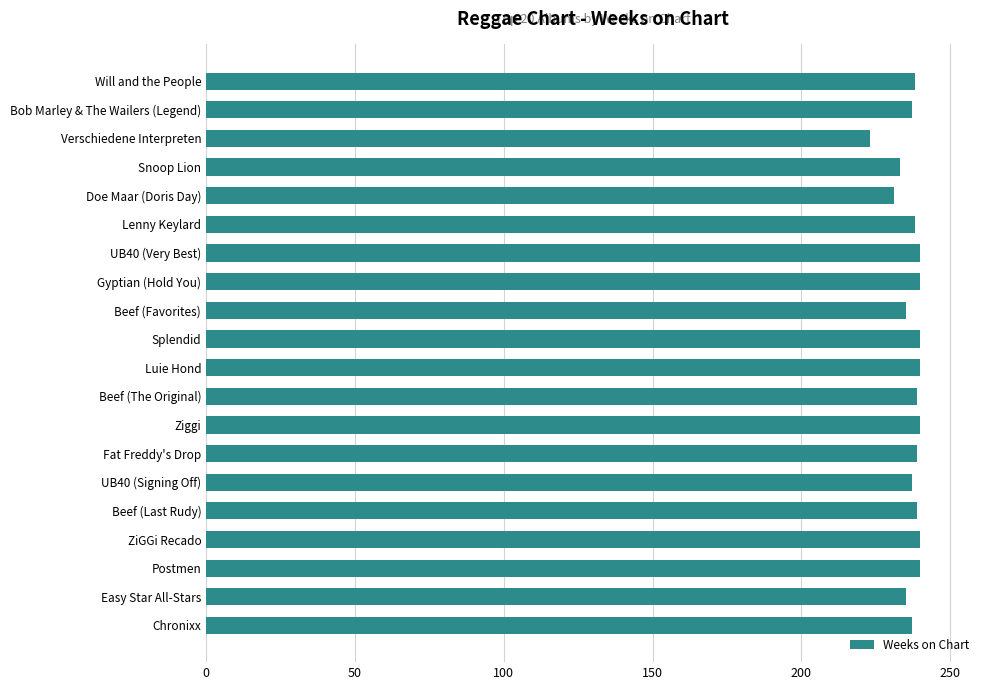

What is the sum of all values?

4741